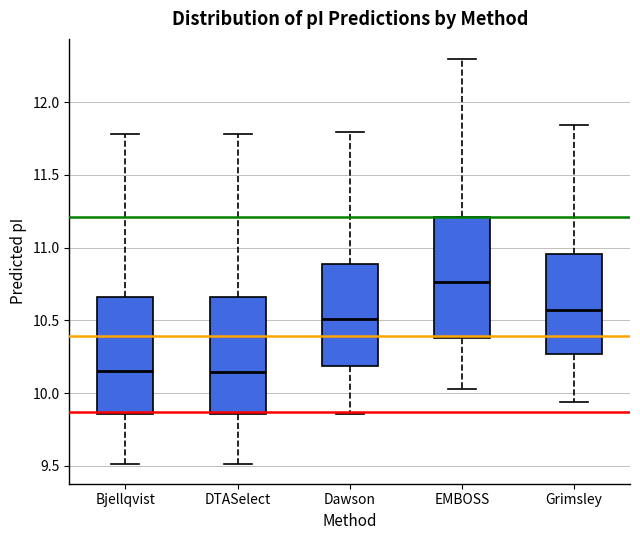

Reading left to right, transcribe this box plot: for each box, give where its median line is, the range the box spans, and where its two whiskers end, as read against the y-axis. The values are not printed on the chart, so give them approximately, as read against the axis.

Bjellqvist: median 10.15, box 9.85 to 10.65, whiskers 9.50 to 11.80
DTASelect: median 10.15, box 9.85 to 10.65, whiskers 9.50 to 11.80
Dawson: median 10.50, box 10.20 to 10.90, whiskers 9.85 to 11.80
EMBOSS: median 10.75, box 10.40 to 11.20, whiskers 10.05 to 12.30
Grimsley: median 10.55, box 10.25 to 10.95, whiskers 9.95 to 11.85